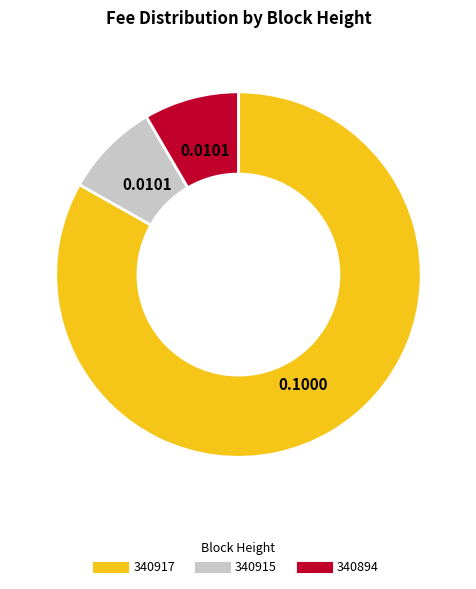

Count the number of slices in the pie.

3